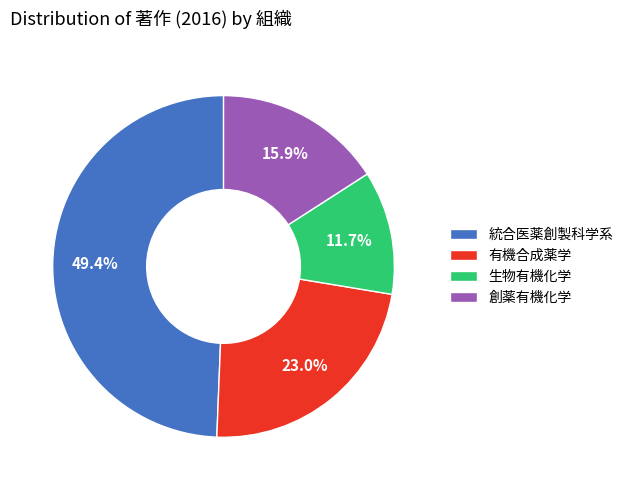

Combined, what portion of the pie is 統合医薬創製科学系 and 生物有機化学?

61.1%